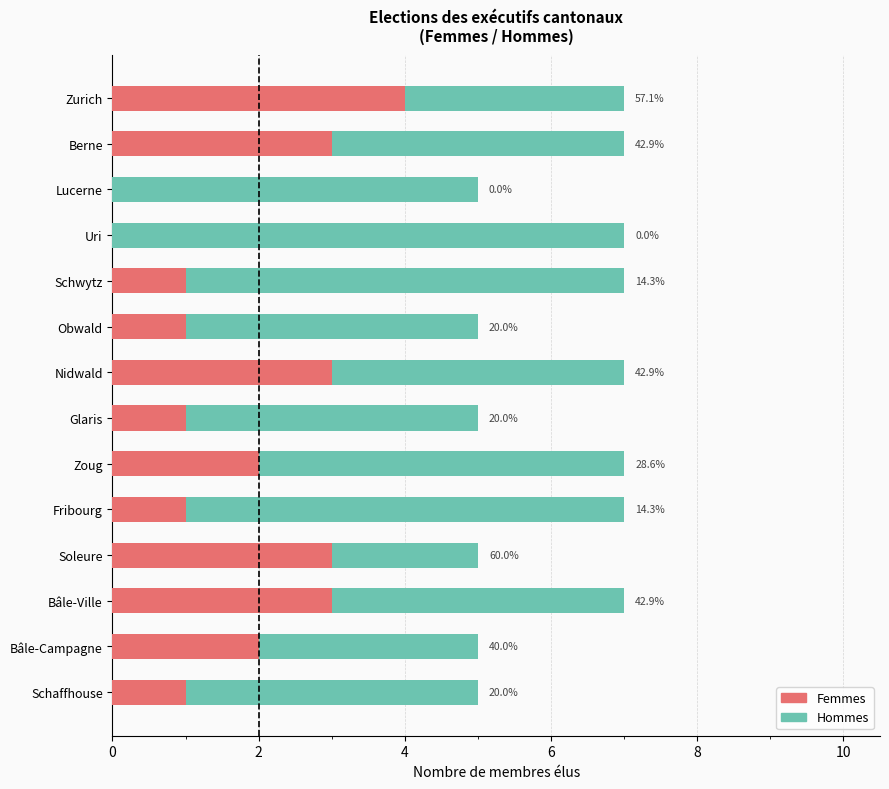

What is the difference between the maximum and second lowest values in the Hommes series?

4